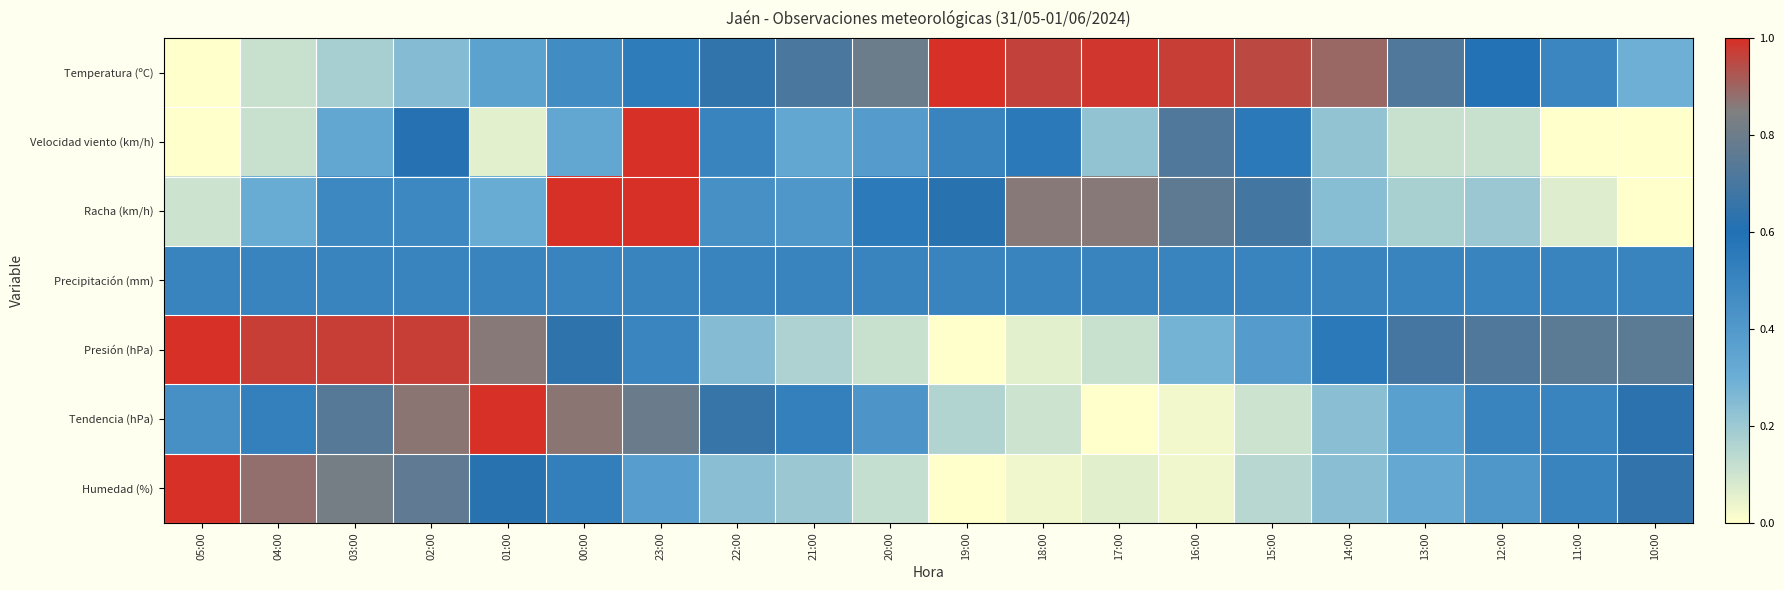

At 00:00, list the series in order from largest to smallest.

Racha (km/h), Tendencia (hPa), Presión (hPa), Humedad (%), Precipitación (mm), Temperatura (ºC), Velocidad viento (km/h)